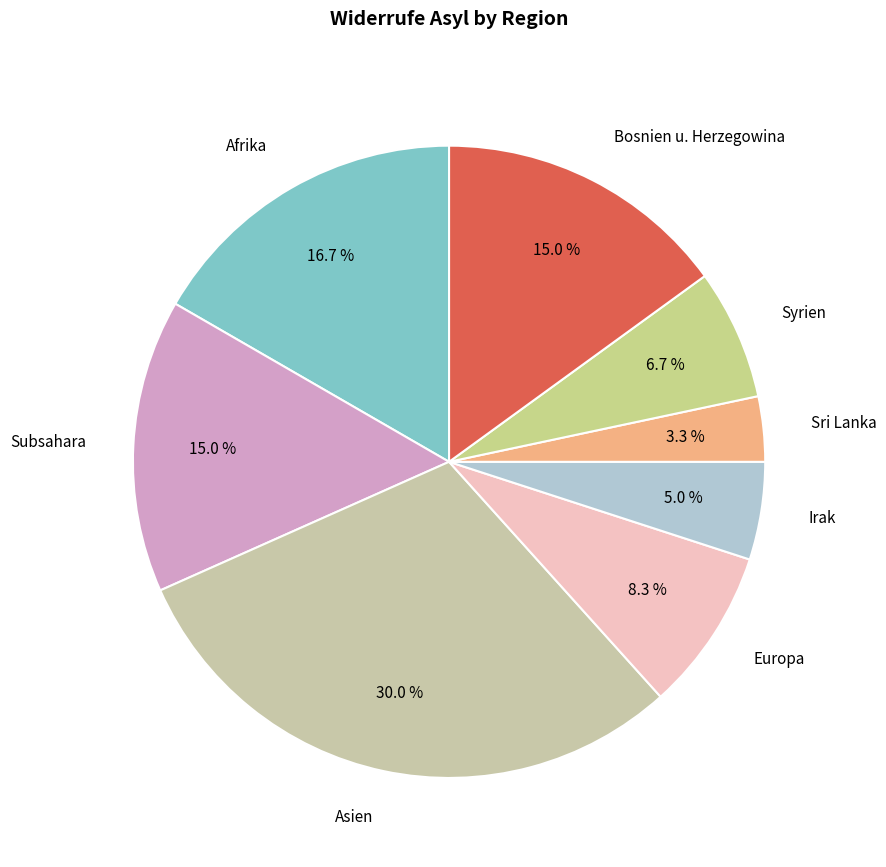

To the nearest percent, what portion does Syrien represent?

7%